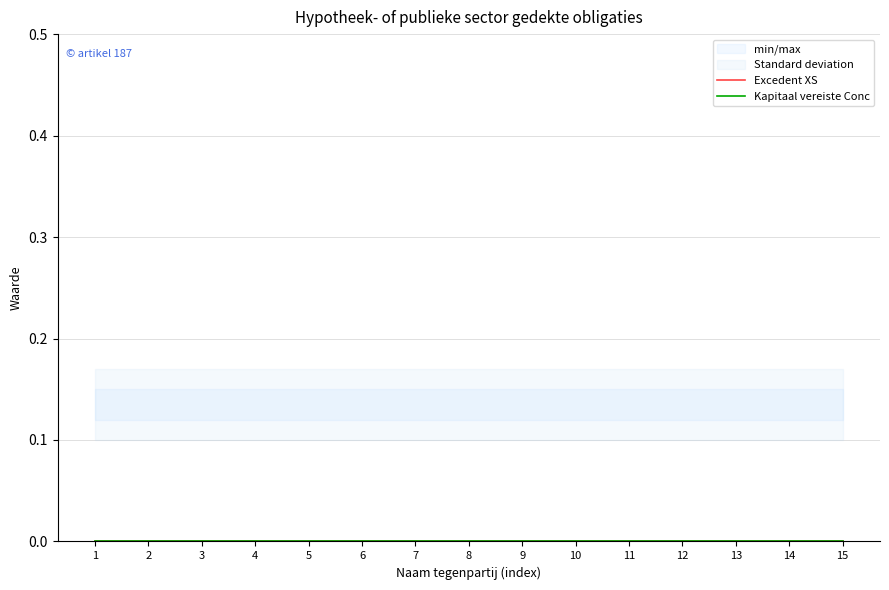

At which label does Excedent XS reach its minimum?

1